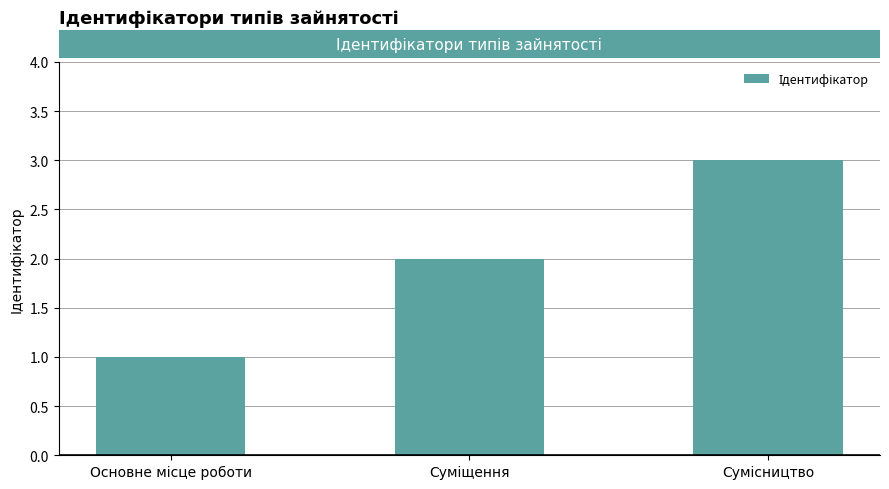

What is the greatest value displayed?

3